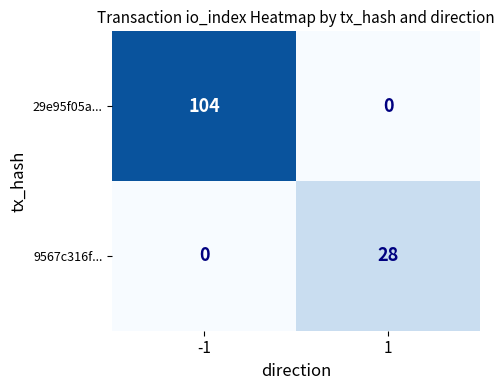

The 29e95f05a... series shows 0 at 1. True or false?

True